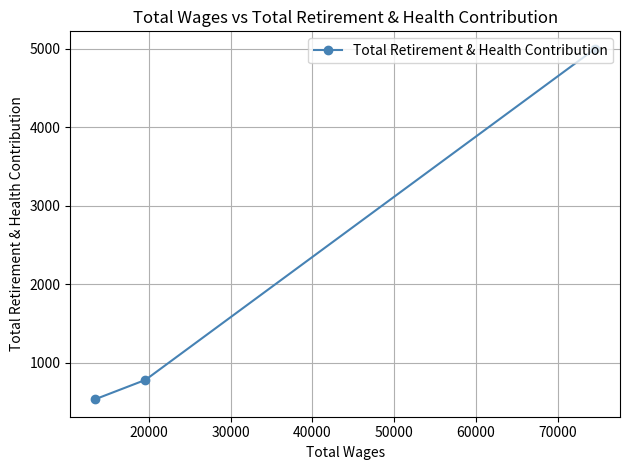

What is the maximum value shown in the chart?

4998